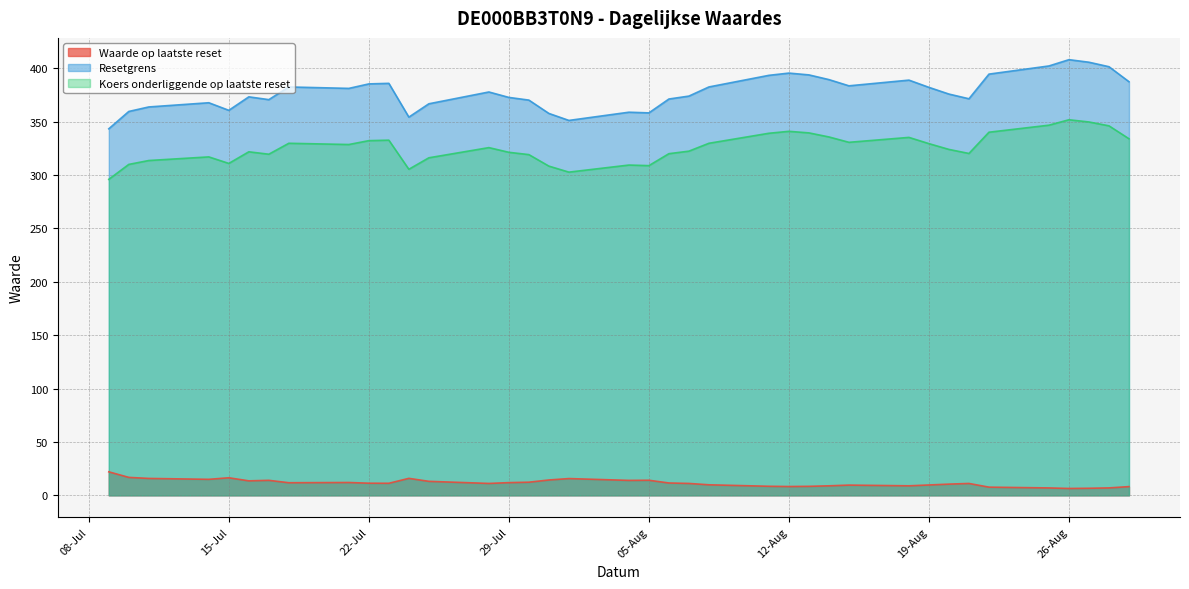

What are all the series names shown in the legend?

Waarde op laatste reset, Resetgrens, Koers onderliggende op laatste reset